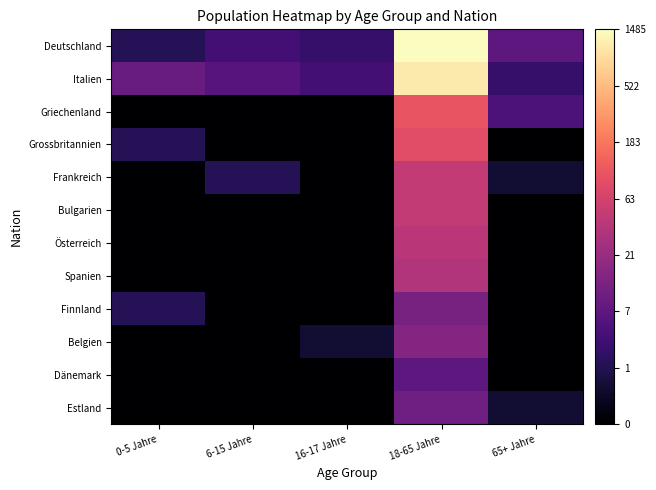

What is the difference between the Frankreich values at 0-5 Jahre and 6-15 Jahre?

0.2